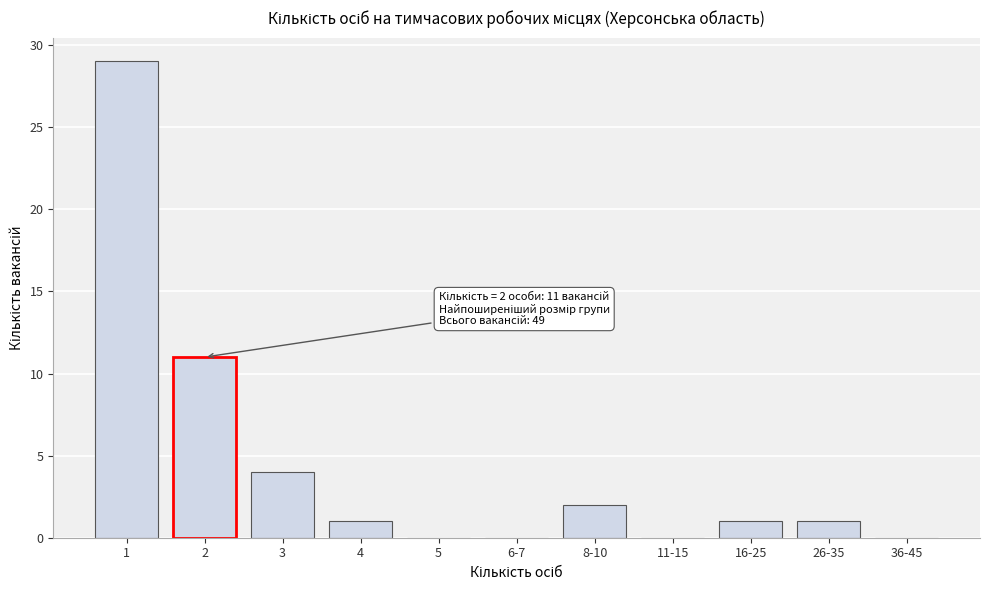

Reading right to left, list all the values displayed in this chart.

36-45=0	26-35=1	16-25=1	11-15=0	8-10=2	6-7=0	5=0	4=1	3=4	2=11	1=29